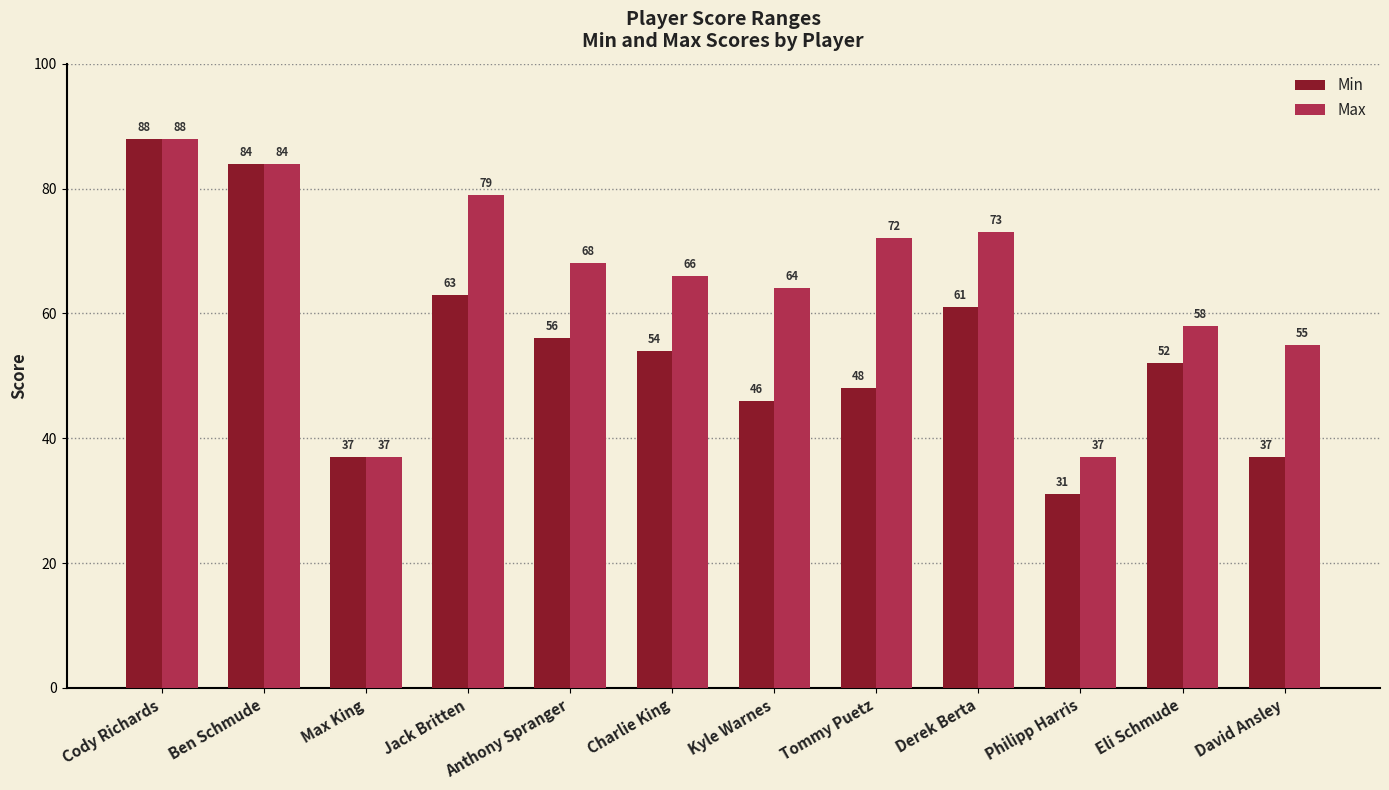

What is the label of the 12th bar from the left?

David Ansley